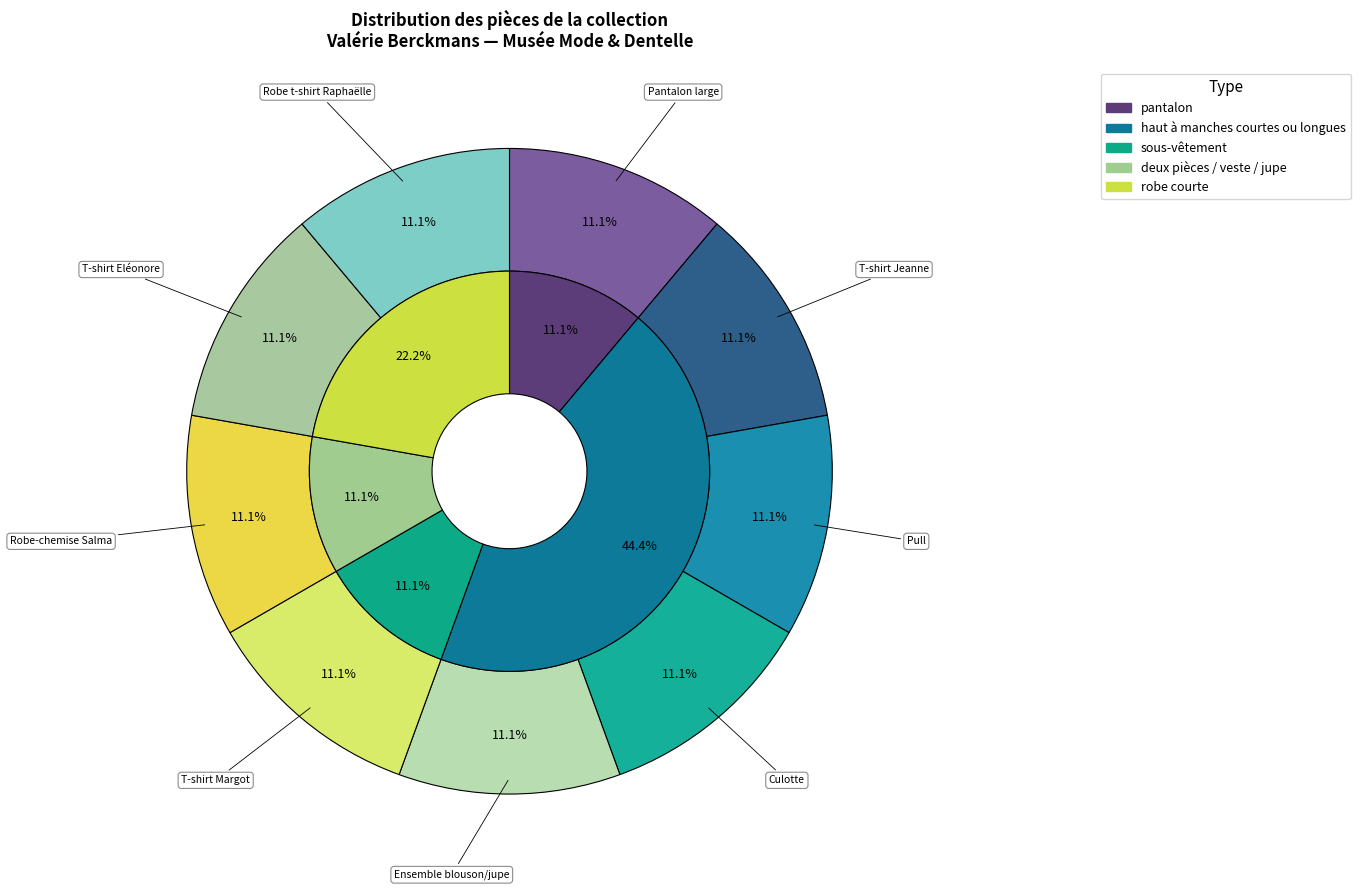

Do T-shirt "Eléonore" and T-shirt "Margot" together represent more than half of the pie?

No